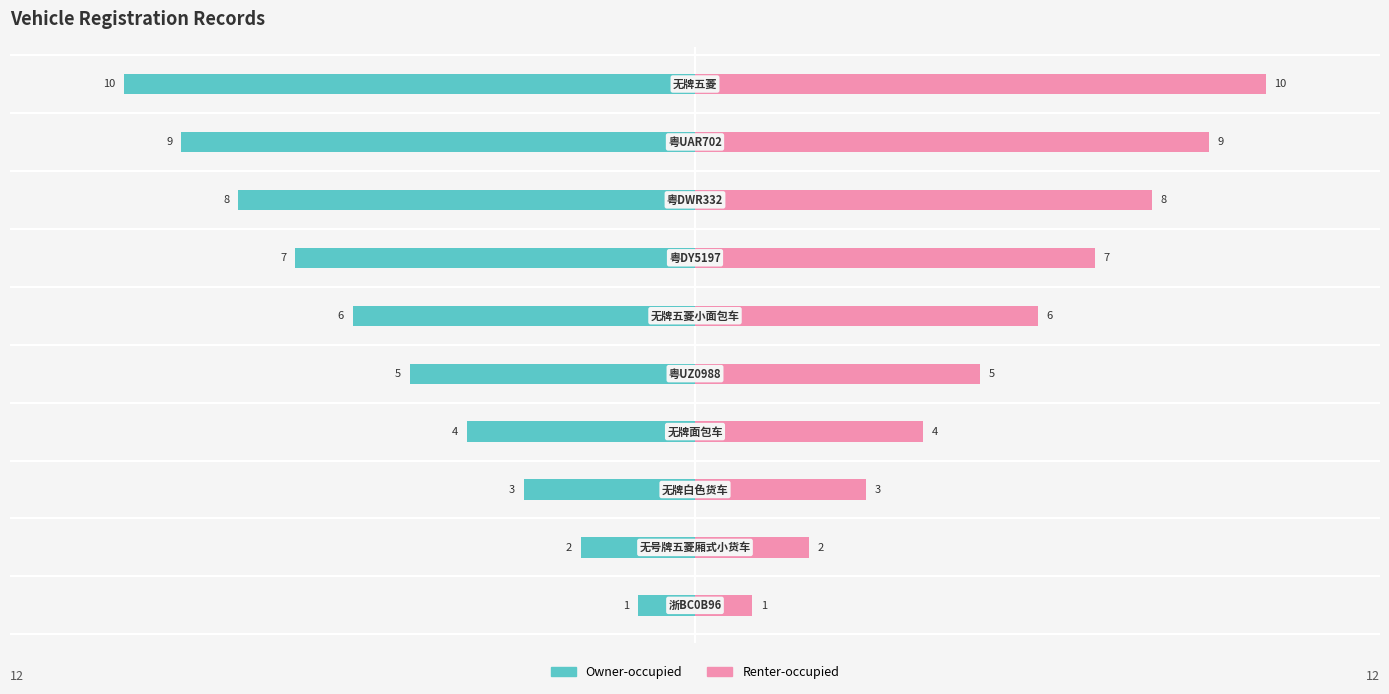

What is the approximate value of Renter-occupied at 9?

10